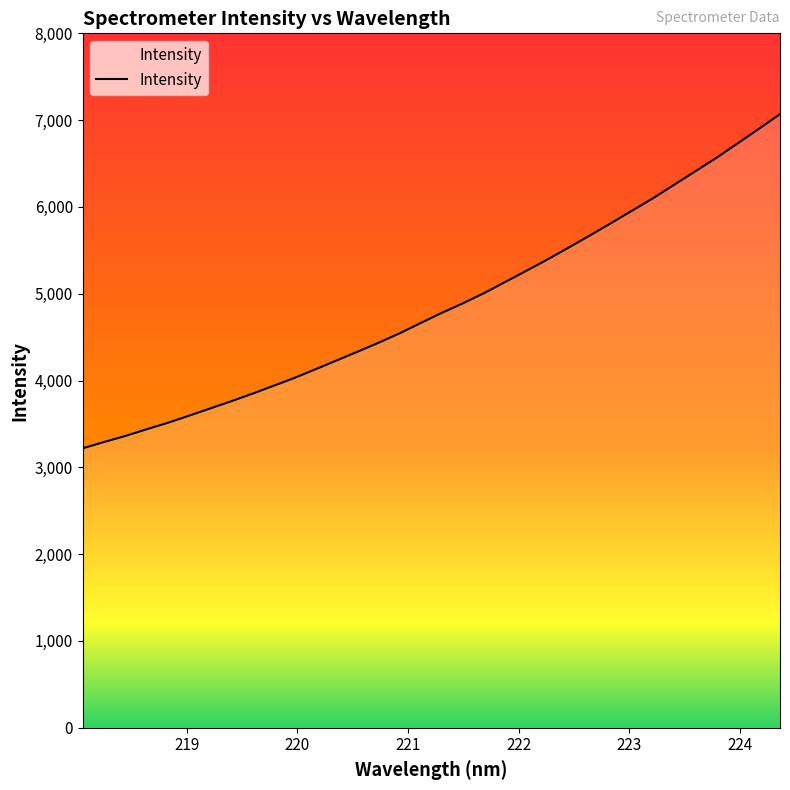

What is the maximum value shown in the chart?

7069.0